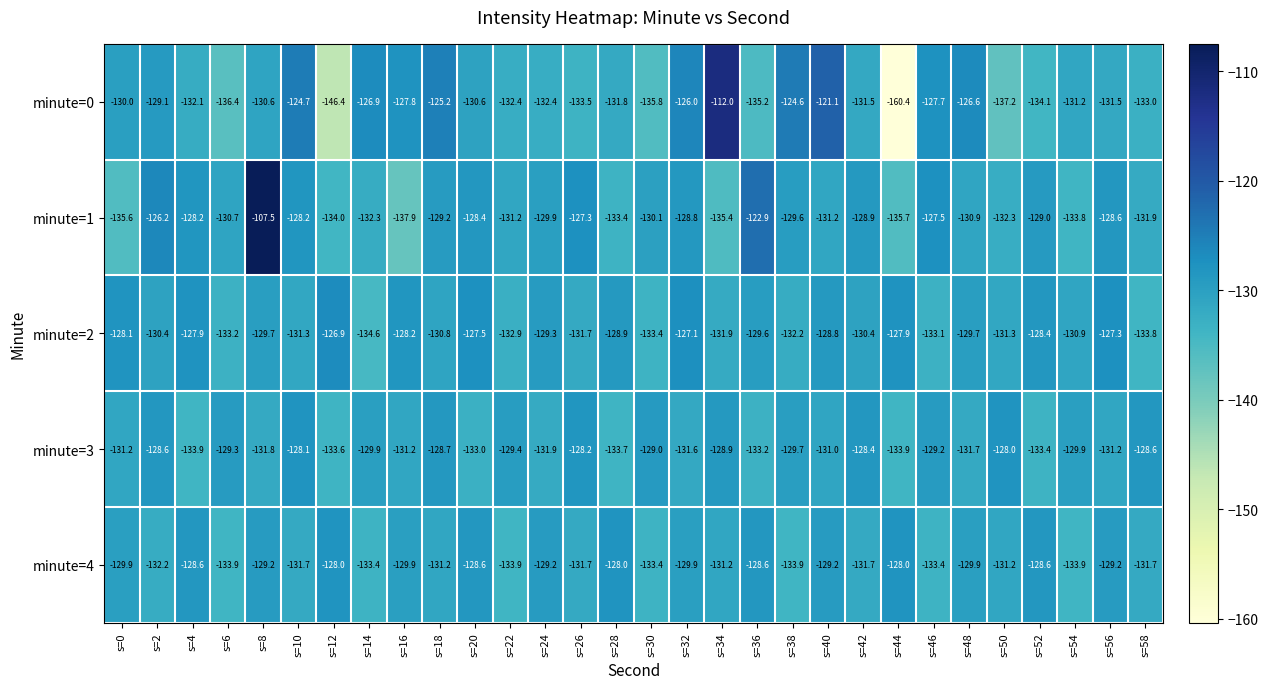

What is the spread (max minus min) of values at s=58?

5.2